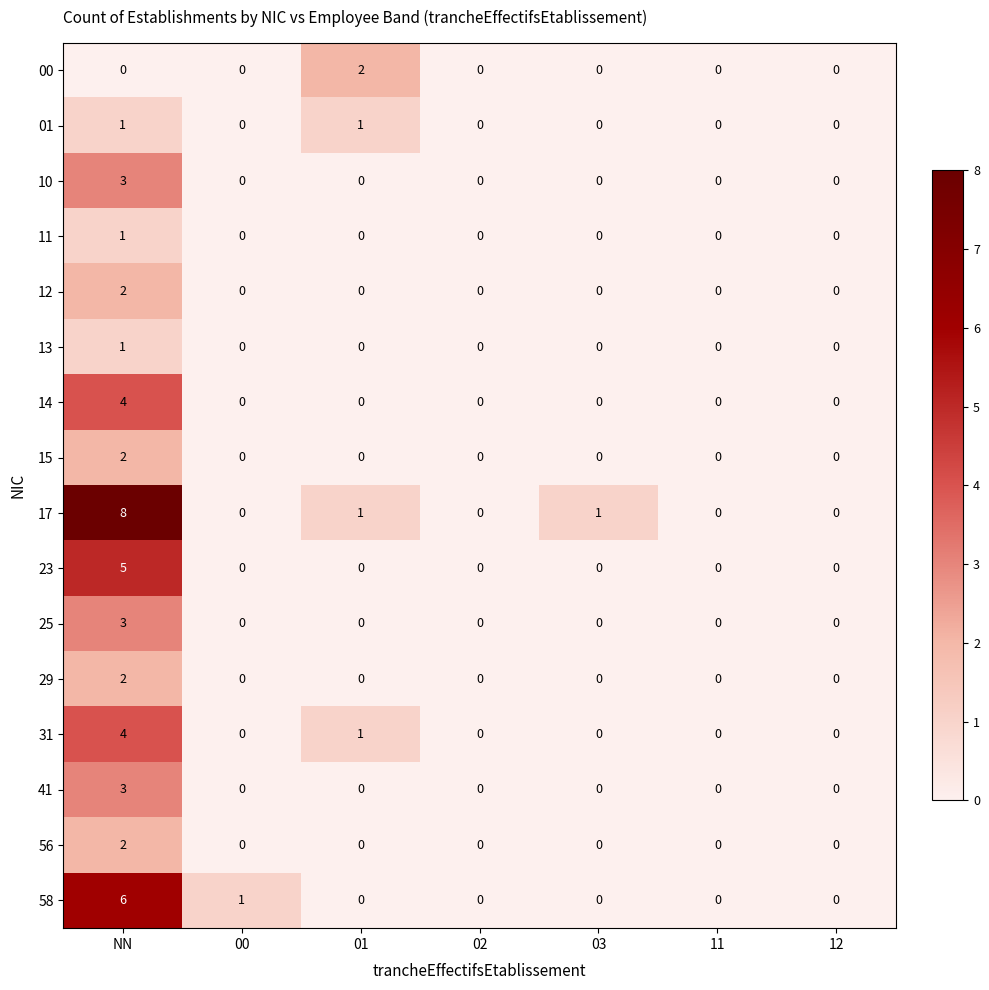

The value of 11 at 11 is 1. True or false?

False